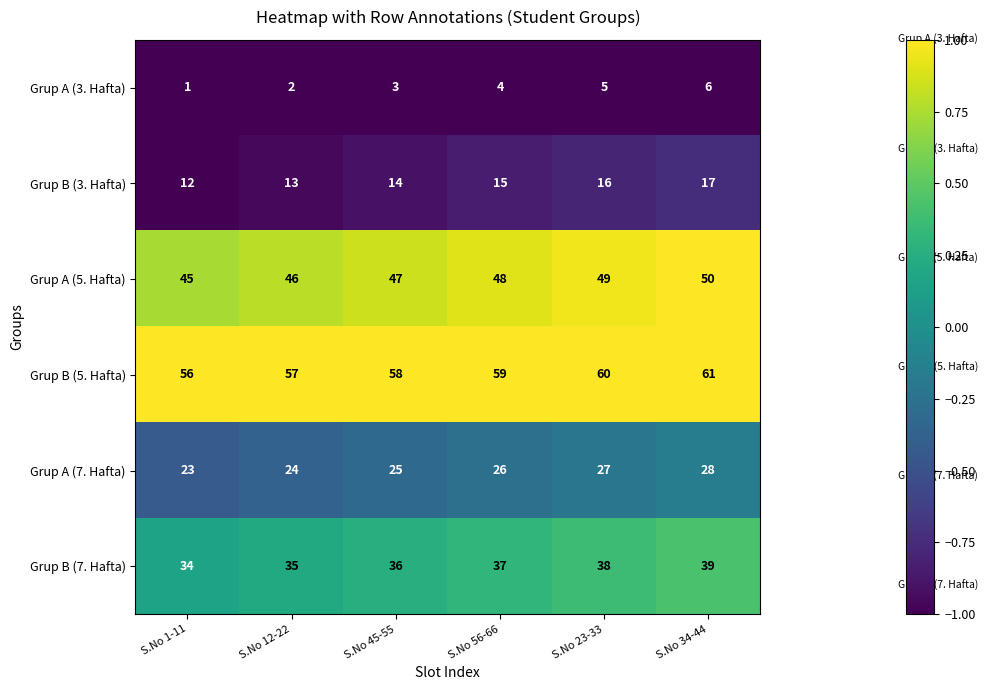

Read the Grup A (7. Hafta) value at S.No 1-11.

23